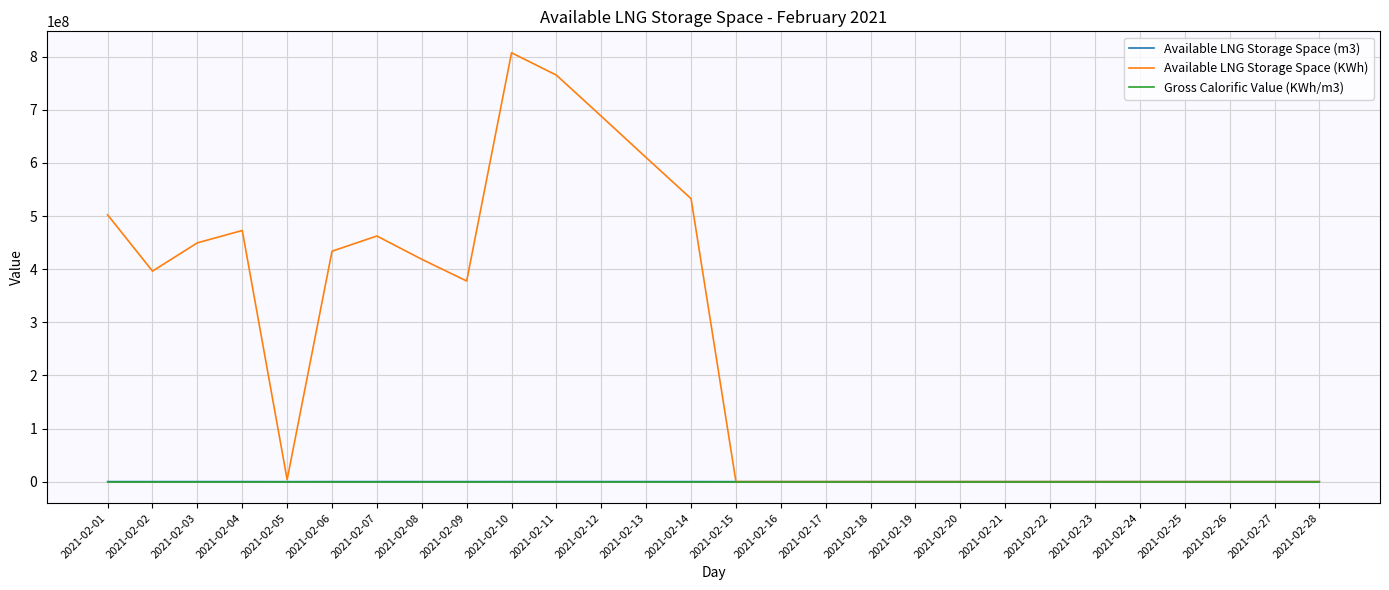

Which category has the highest value in the Available LNG Storage Space (KWh) series?

2021-02-10